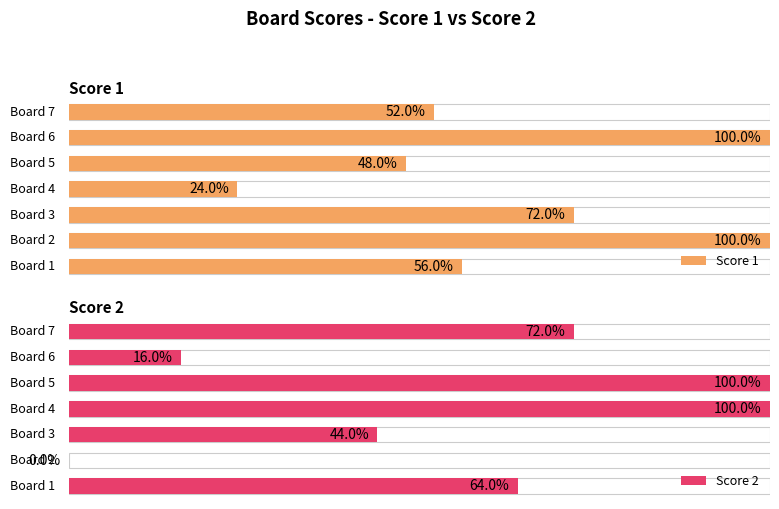

Are the bars grouped side by side (vs. stacked)?

Yes